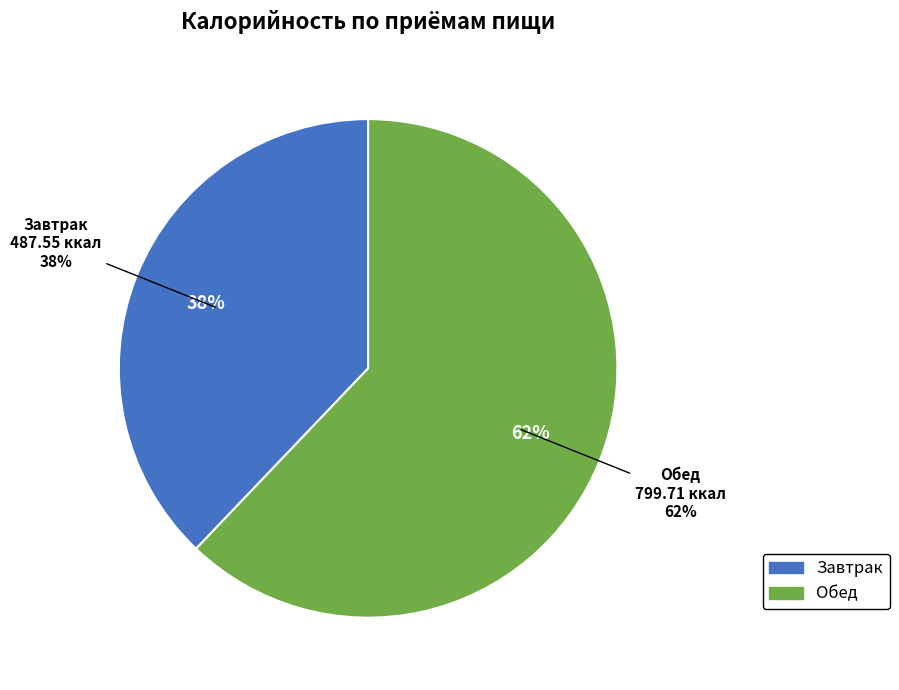

To the nearest percent, what is the difference between the Завтрак and Обед slice percentages?

24%